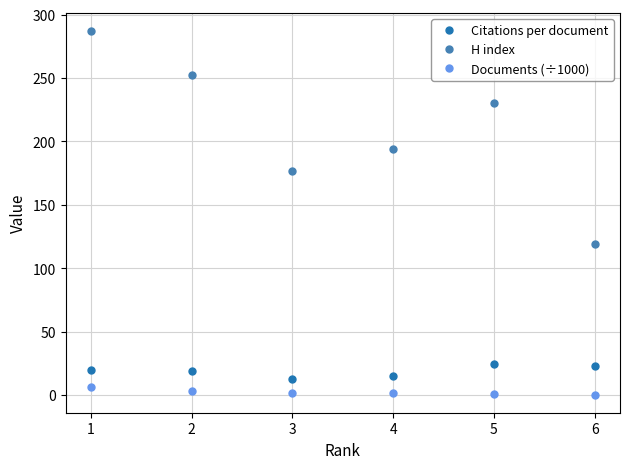

Which series has the largest total across all categories?

H index